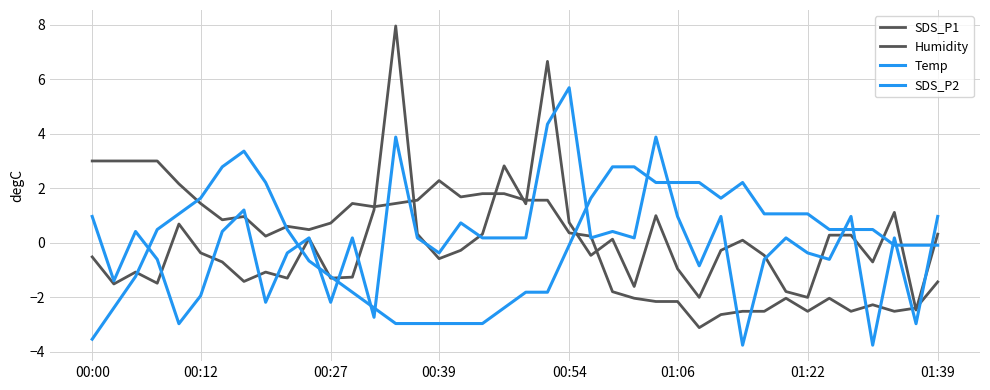

Is this an area chart (filled region under the line)?

No